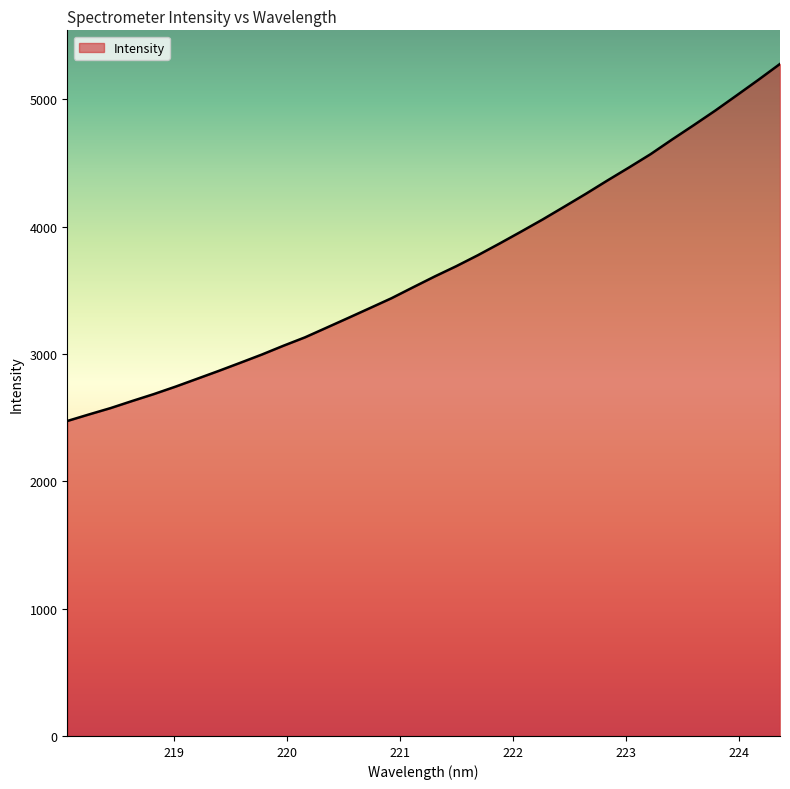

What is the difference between the maximum and minimum values?

2803.5